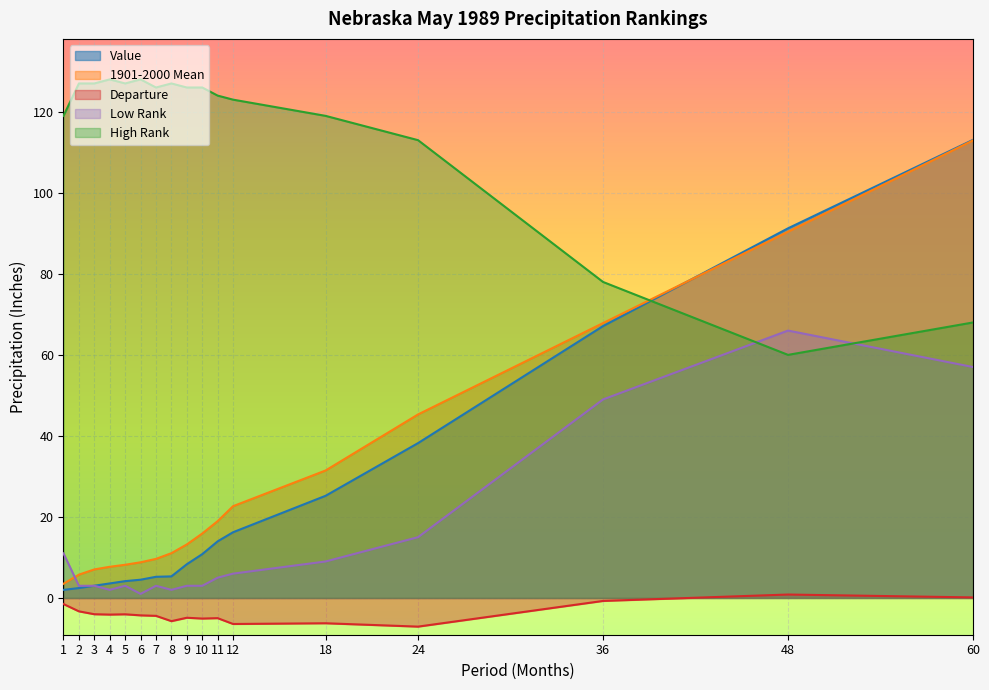

Between which two adjacent categories do 1901-2000 Mean and Value first intersect?

36 and 48